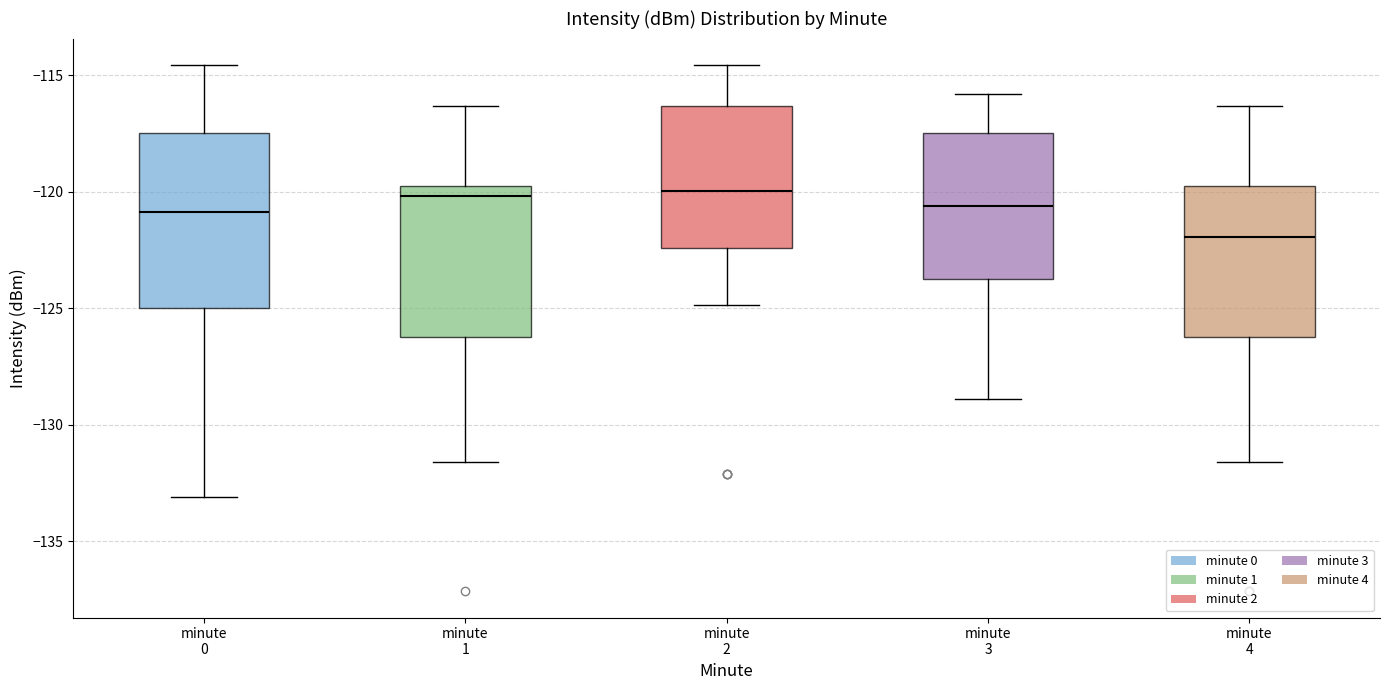

Comparing the boxes themselves (not the whiskers), which one is the tallest?

minute 0